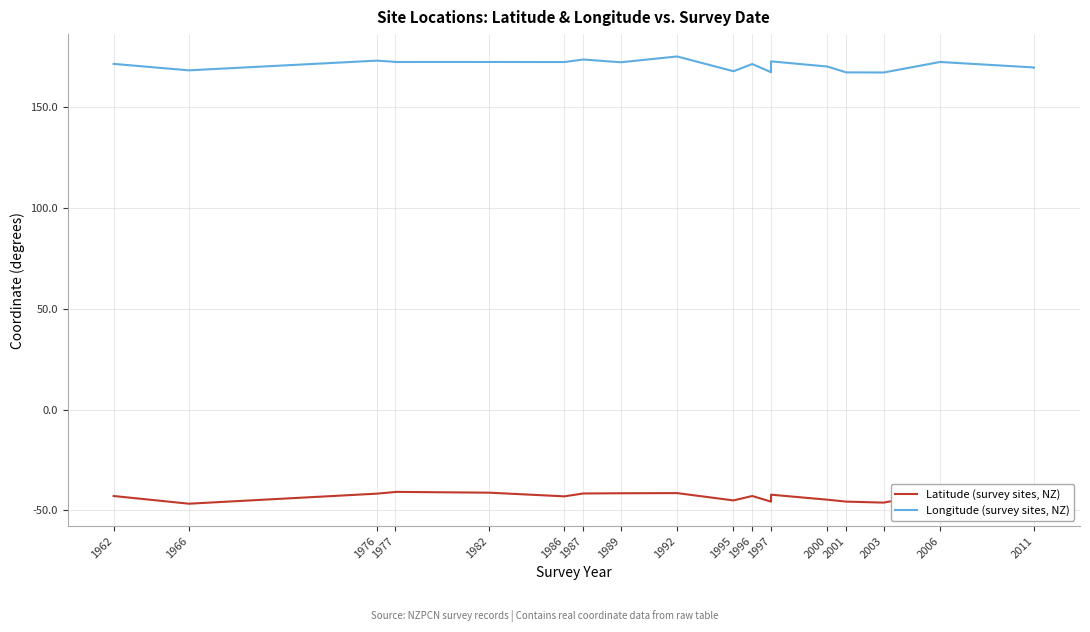

What is the spread (max minus min) of values at 1977?

213.6